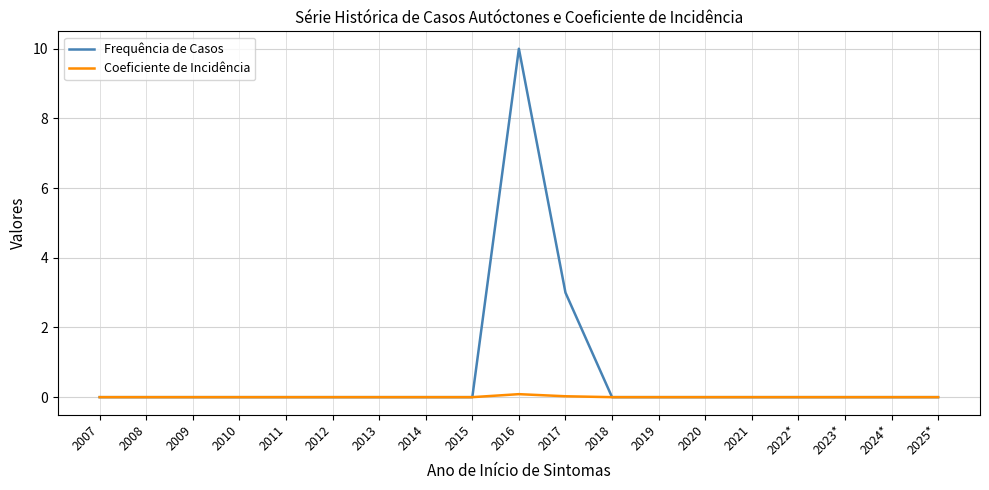

List the series in order of their overall mean, lowest first.

Coeficiente de Incidência, Frequência de Casos